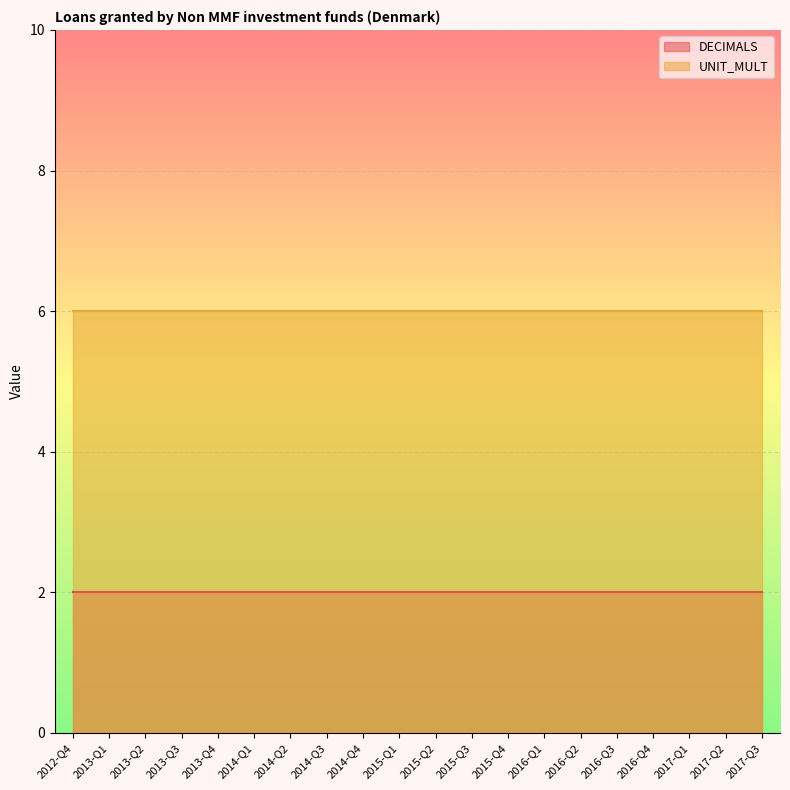

What are all the series names shown in the legend?

DECIMALS, UNIT_MULT